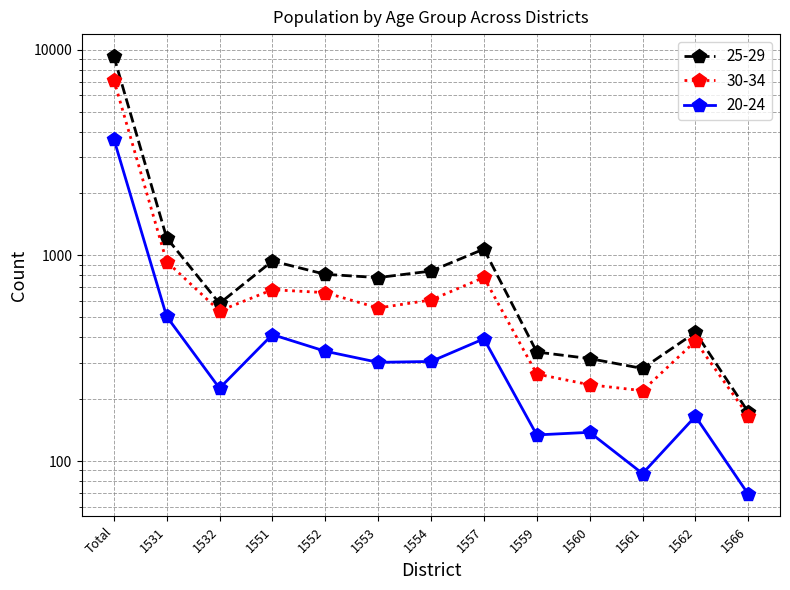

What is the sum of the 25-29 values at 1562 and Total?

9737